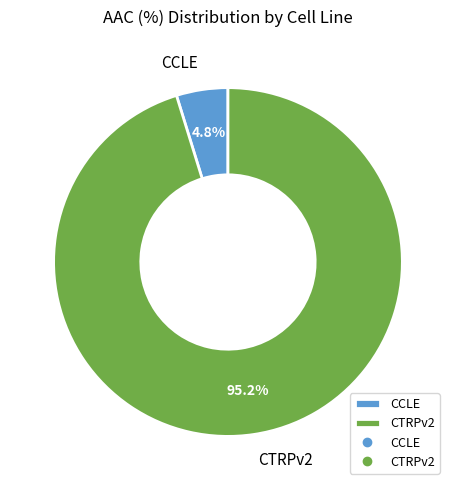

How much of the chart is everything except CCLE?

95.2%